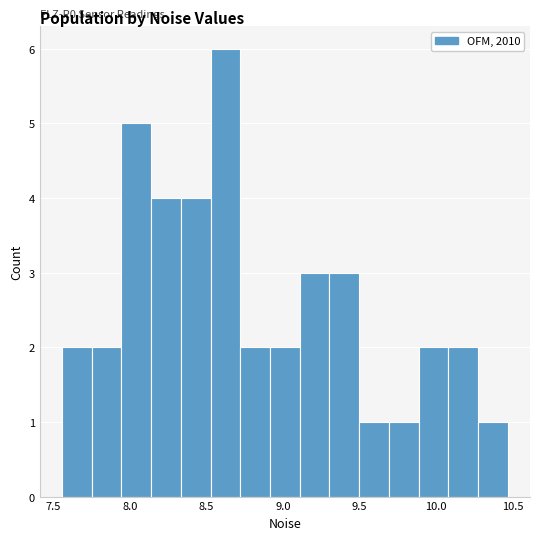

Read against the x-axis, roughly where is the centre of the tallest bar?

8.60